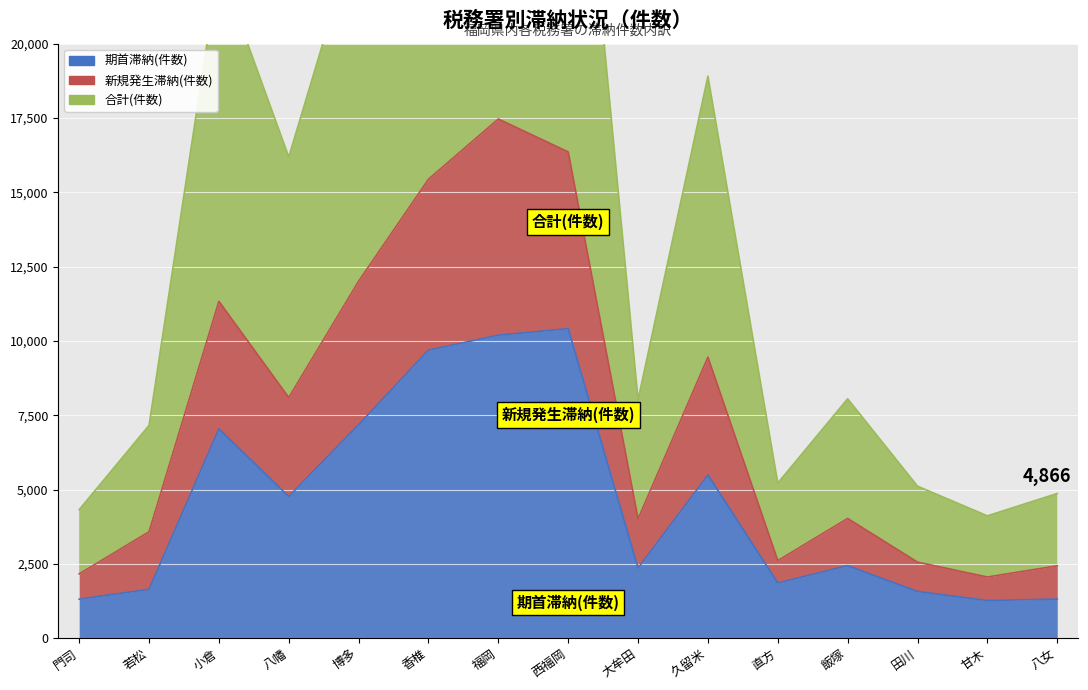

Rank the series by their maximum value, from highest to lowest.

合計(件数), 新規発生滞納(件数), 期首滞納(件数)